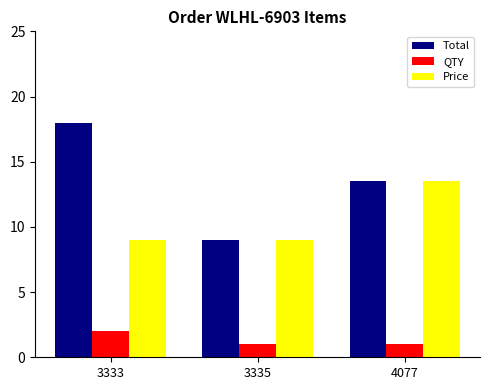

What is the difference between the maximum and minimum values in the Price series?

4.5